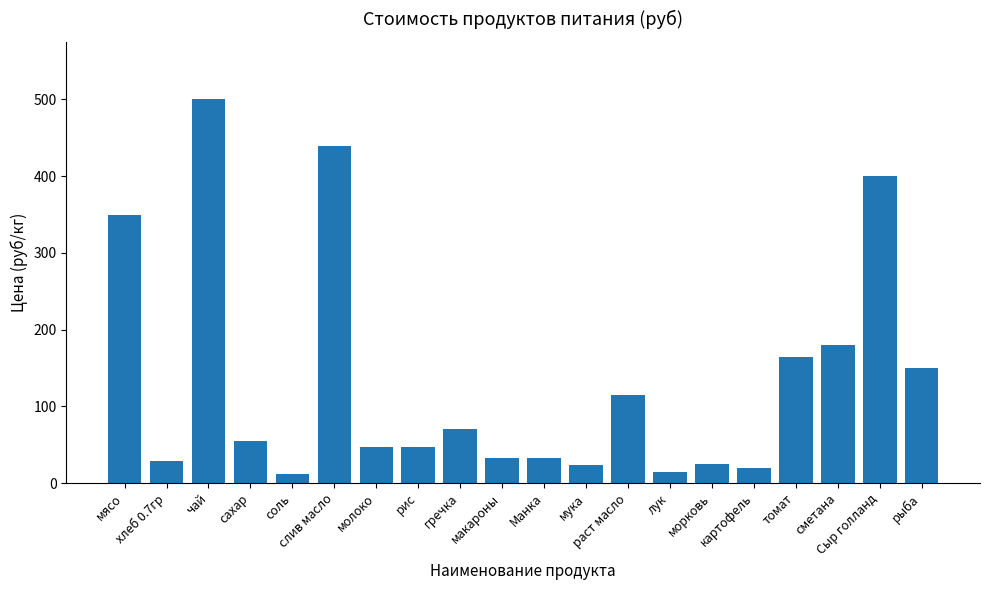

Count the number of data series in this chart.

1